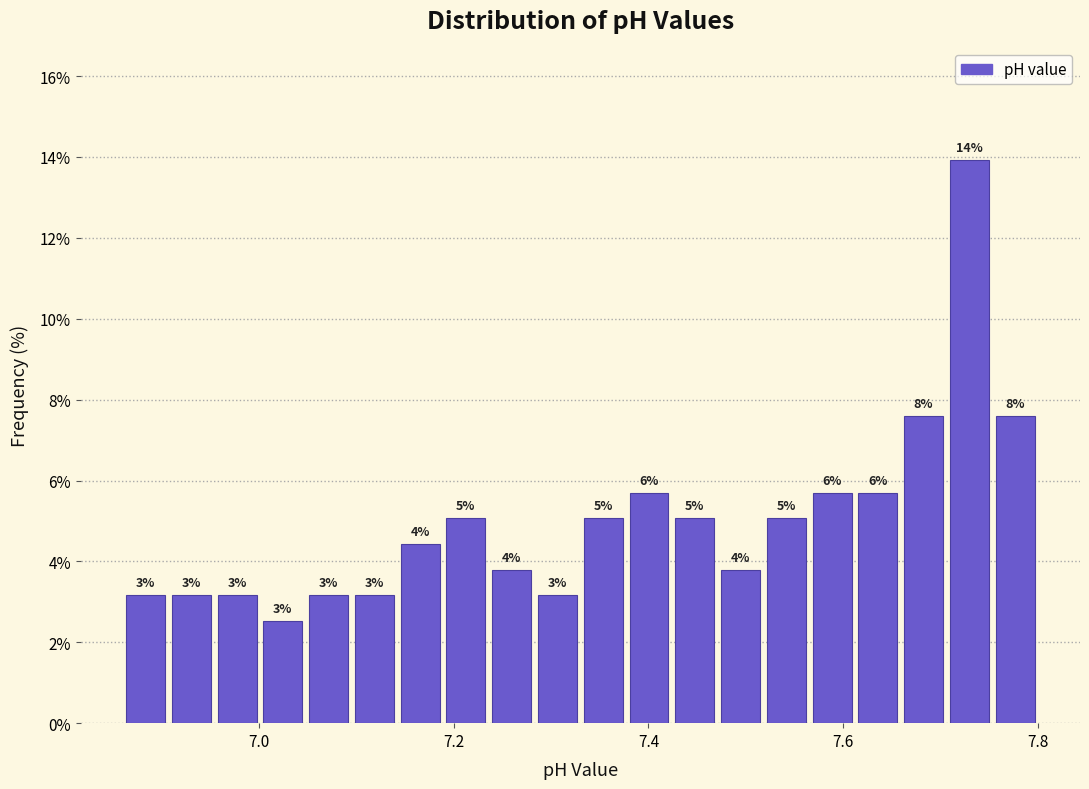

Read against the x-axis, roughly where is the centre of the tallest bar?

7.72